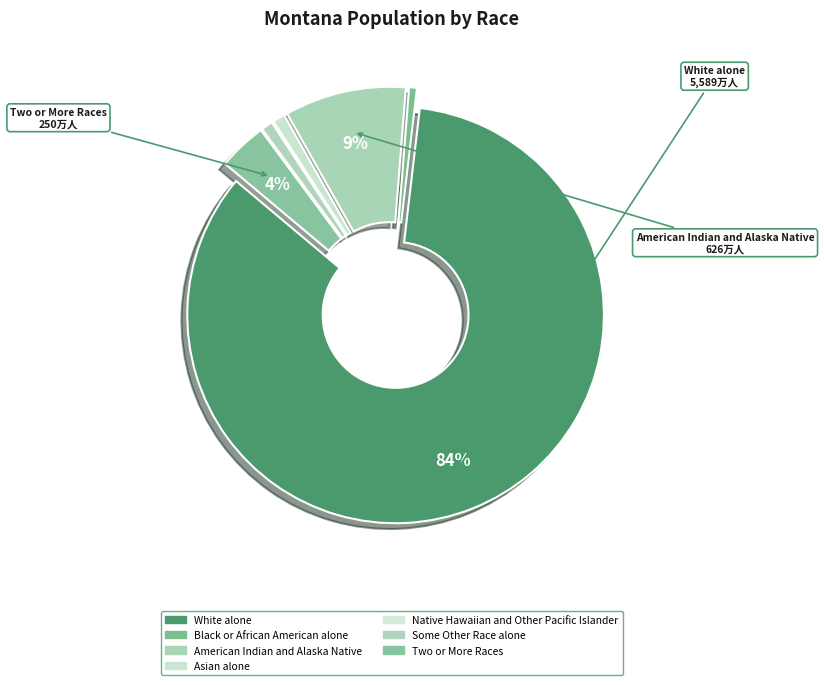

Is it true that White alone is 91% of the pie?

False